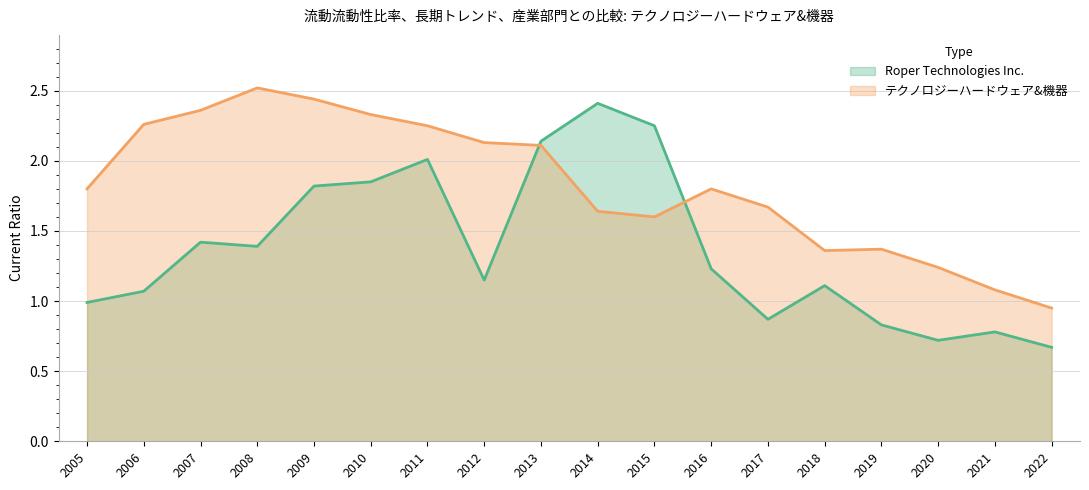

Reading left to right, list all the values displayed in this chart.

Roper Technologies Inc.: 2005=1.0	2006=1.1	2007=1.4	2008=1.4	2009=1.8	2010=1.9	2011=2.0	2012=1.1	2013=2.1	2014=2.4	2015=2.2	2016=1.2	2017=0.9	2018=1.1	2019=0.8	2020=0.7	2021=0.8	2022=0.7
テクノロジーハードウェア&機器: 2005=1.8	2006=2.3	2007=2.4	2008=2.5	2009=2.4	2010=2.3	2011=2.2	2012=2.1	2013=2.1	2014=1.6	2015=1.6	2016=1.8	2017=1.7	2018=1.4	2019=1.4	2020=1.2	2021=1.1	2022=0.9